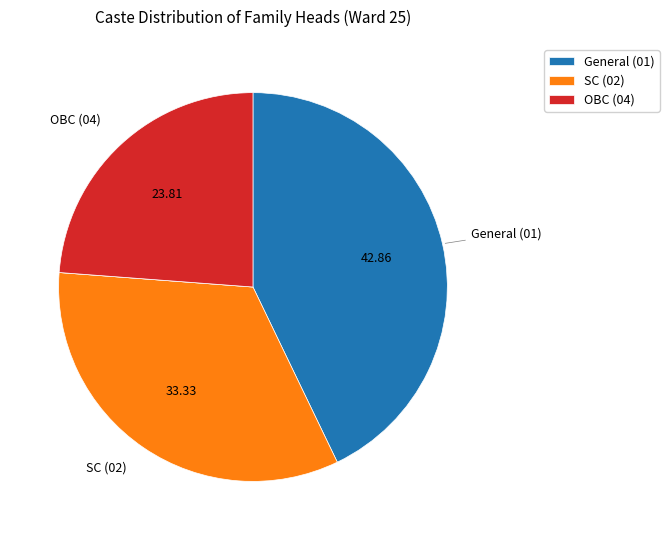

Is there a majority slice in this chart?

No